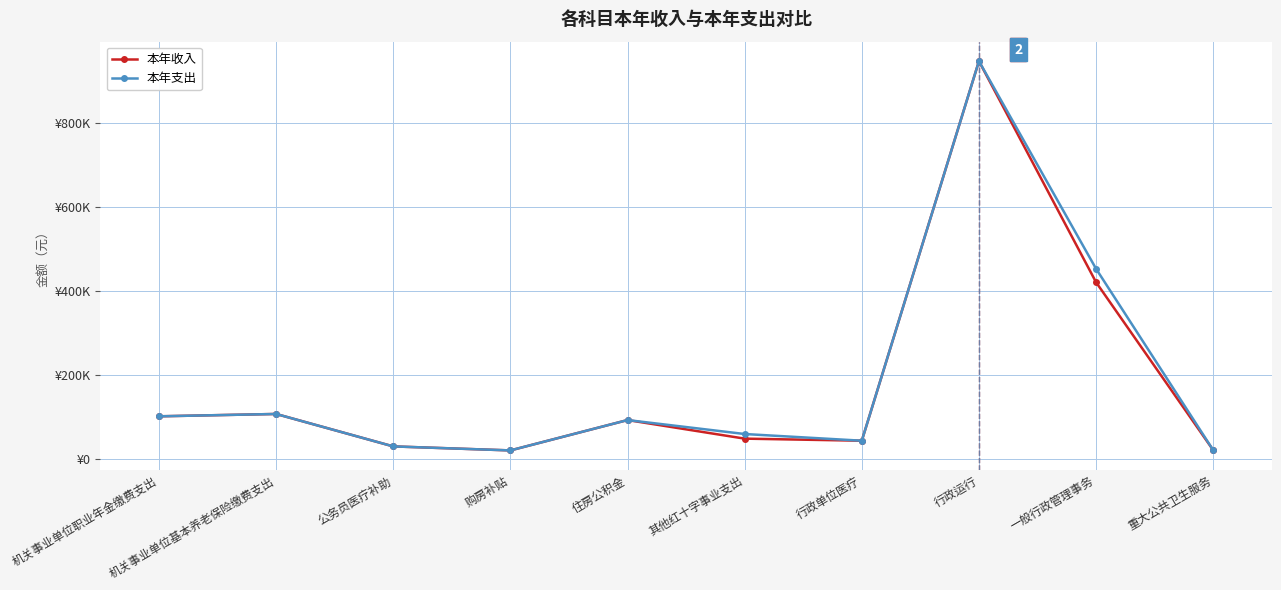

True or false: 本年支出 has more than 2 points higher than both neighbors.

True